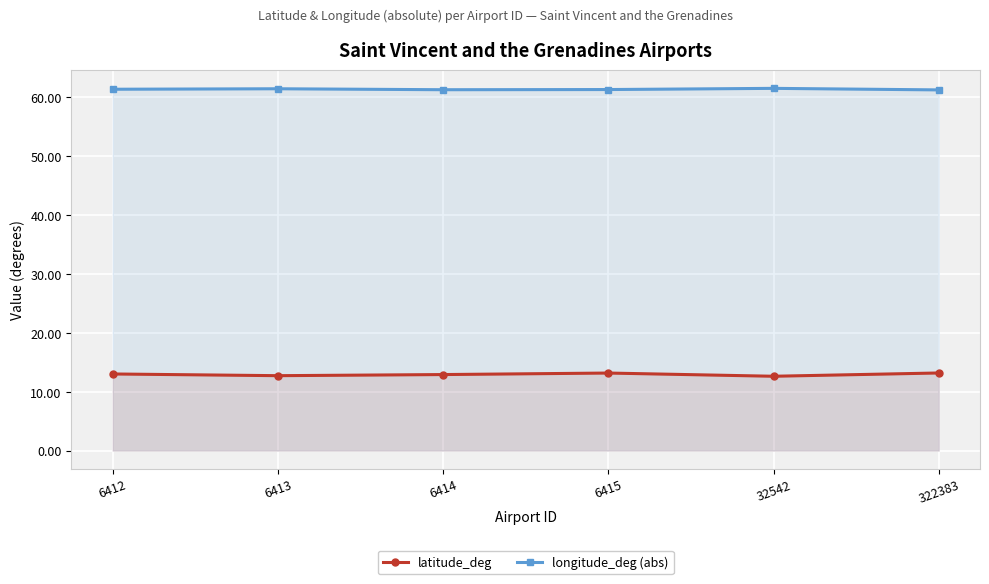

Which series has the widest spread of values?

latitude_deg